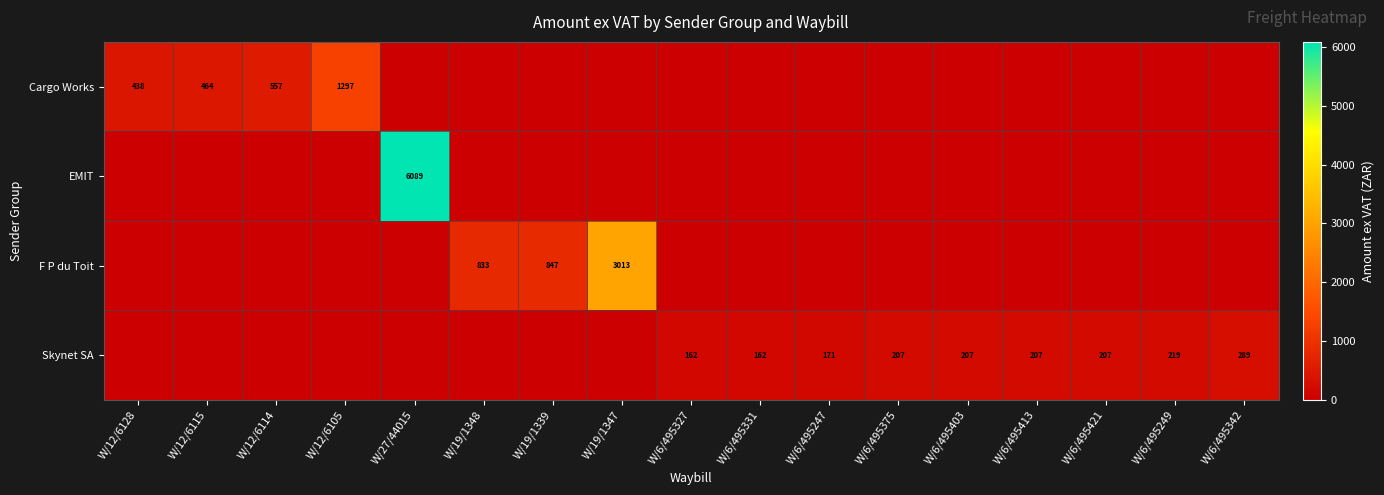

The Cargo Works series shows 1297 at W/12/6105. True or false?

True